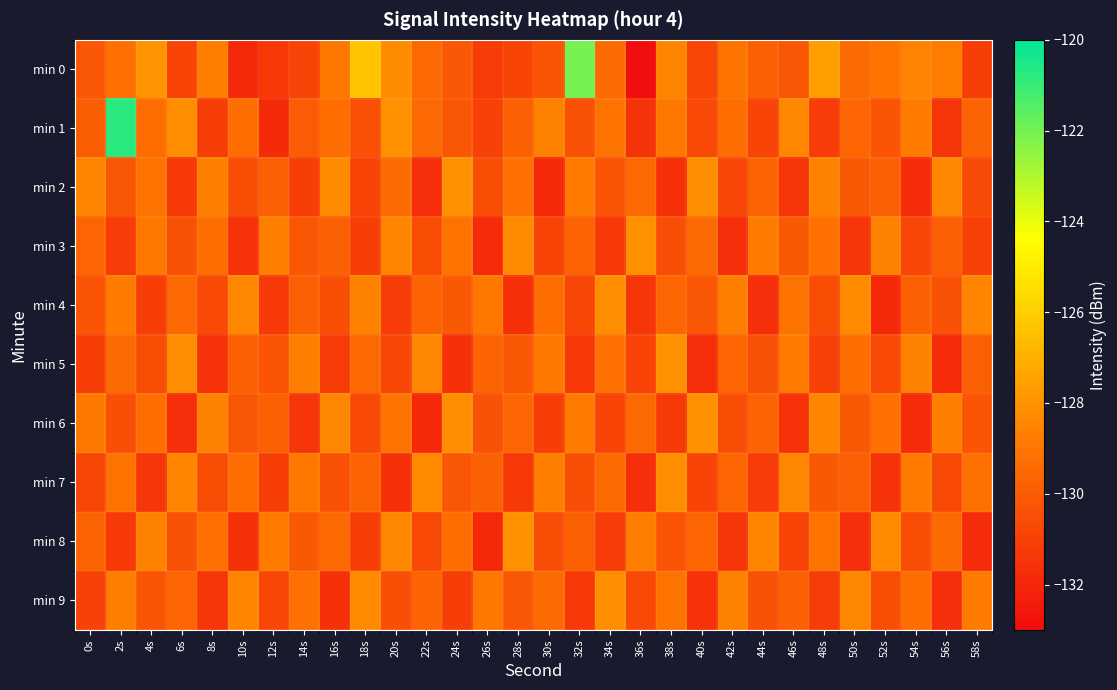

Reading right to left, transcribe all the data shown in this chart.

min 0: 58s=-131.1	56s=-128.8	54s=-128.5	52s=-129.1	50s=-129.4	48s=-127.6	46s=-130.2	44s=-129.8	42s=-129.1	40s=-130.8	38s=-128.5	36s=-132.9	34s=-129.4	32s=-122.0	30s=-130.2	28s=-130.8	26s=-131.2	24s=-130.1	22s=-129.5	20s=-128.3	18s=-126.4	16s=-128.9	14s=-130.9	12s=-131.3	10s=-131.9	8s=-128.7	6s=-130.9	4s=-128.0	2s=-129.2	0s=-130.1
min 1: 58s=-129.7	56s=-131.4	54s=-128.8	52s=-130.3	50s=-129.6	48s=-131.2	46s=-128.4	44s=-130.9	42s=-129.3	40s=-130.7	38s=-128.9	36s=-131.5	34s=-129.1	32s=-130.4	30s=-128.6	28s=-129.8	26s=-131.0	24s=-130.2	22s=-129.5	20s=-128.1	18s=-130.5	16s=-129.3	14s=-130.0	12s=-131.9	10s=-129.3	8s=-131.1	6s=-128.2	4s=-129.3	2s=-120.7	0s=-129.9
min 2: 58s=-130.7	56s=-128.4	54s=-131.8	52s=-129.9	50s=-130.1	48s=-128.6	46s=-131.4	44s=-129.7	42s=-130.8	40s=-128.2	38s=-131.6	36s=-129.5	34s=-130.3	32s=-128.8	30s=-131.9	28s=-129.2	26s=-130.6	24s=-128.1	22s=-131.7	20s=-129.4	18s=-130.9	16s=-128.3	14s=-131.1	12s=-129.8	10s=-130.5	8s=-128.7	6s=-131.3	4s=-129.1	2s=-130.2	0s=-128.5
min 3: 58s=-131.0	56s=-129.9	54s=-130.8	52s=-128.6	50s=-131.4	48s=-129.2	46s=-130.1	44s=-128.8	42s=-131.7	40s=-129.4	38s=-130.5	36s=-128.1	34s=-131.3	32s=-129.7	30s=-130.9	28s=-128.3	26s=-131.8	24s=-129.1	22s=-130.6	20s=-128.5	18s=-131.1	16s=-129.8	14s=-130.2	12s=-128.7	10s=-131.5	8s=-129.3	6s=-130.4	4s=-128.9	2s=-131.2	0s=-129.6
min 4: 58s=-128.5	56s=-130.4	54s=-129.8	52s=-131.9	50s=-128.3	48s=-130.6	46s=-129.1	44s=-131.7	42s=-128.7	40s=-130.2	38s=-129.6	36s=-131.4	34s=-128.2	32s=-130.8	30s=-129.3	28s=-131.6	26s=-128.9	24s=-130.1	22s=-129.7	20s=-131.2	18s=-128.6	16s=-130.5	14s=-129.9	12s=-131.3	10s=-128.4	8s=-130.7	6s=-129.5	4s=-131.1	2s=-128.8	0s=-130.3
min 5: 58s=-129.9	56s=-131.8	54s=-128.6	52s=-130.7	50s=-129.3	48s=-131.0	46s=-128.8	44s=-130.4	42s=-129.6	40s=-131.7	38s=-128.1	36s=-130.9	34s=-129.2	32s=-131.3	30s=-128.9	28s=-130.1	26s=-129.7	24s=-131.6	22s=-128.4	20s=-130.8	18s=-129.5	16s=-131.2	14s=-128.7	12s=-130.3	10s=-129.8	8s=-131.5	6s=-128.2	4s=-130.6	2s=-129.4	0s=-131.1
min 6: 58s=-130.3	56s=-128.7	54s=-131.8	52s=-129.2	50s=-130.1	48s=-128.5	46s=-131.5	44s=-129.7	42s=-130.6	40s=-128.1	38s=-131.3	36s=-129.5	34s=-130.9	32s=-128.8	30s=-131.1	28s=-129.6	26s=-130.4	24s=-128.2	22s=-131.9	20s=-129.1	18s=-130.7	16s=-128.4	14s=-131.4	12s=-129.8	10s=-130.2	8s=-128.6	6s=-131.7	4s=-129.3	2s=-130.5	0s=-128.9
min 7: 58s=-129.2	56s=-130.7	54s=-128.8	52s=-131.5	50s=-129.9	48s=-130.1	46s=-128.4	44s=-131.2	42s=-129.6	40s=-130.9	38s=-128.2	36s=-131.7	34s=-129.4	32s=-130.5	30s=-128.7	28s=-131.3	26s=-129.8	24s=-130.2	22s=-128.3	20s=-131.6	18s=-129.7	16s=-130.4	14s=-128.9	12s=-131.1	10s=-129.3	8s=-130.6	6s=-128.5	4s=-131.4	2s=-129.1	0s=-130.8
min 8: 58s=-131.8	56s=-129.4	54s=-130.6	52s=-128.3	50s=-131.7	48s=-129.1	46s=-130.9	44s=-128.5	42s=-131.4	40s=-129.6	38s=-130.3	36s=-128.7	34s=-131.2	32s=-129.8	30s=-130.5	28s=-128.1	26s=-131.9	24s=-129.3	22s=-130.7	20s=-128.4	18s=-131.1	16s=-129.5	14s=-130.1	12s=-128.8	10s=-131.6	8s=-129.2	6s=-130.4	4s=-128.6	2s=-131.3	0s=-129.7
min 9: 58s=-128.8	56s=-131.7	54s=-129.3	52s=-130.6	50s=-128.4	48s=-131.2	46s=-129.8	44s=-130.4	42s=-128.6	40s=-131.5	38s=-129.1	36s=-130.7	34s=-128.2	32s=-131.3	30s=-129.4	28s=-130.2	26s=-128.9	24s=-131.1	22s=-129.7	20s=-130.5	18s=-128.3	16s=-131.6	14s=-129.2	12s=-130.8	10s=-128.5	8s=-131.4	6s=-129.6	4s=-130.3	2s=-128.7	0s=-131.0